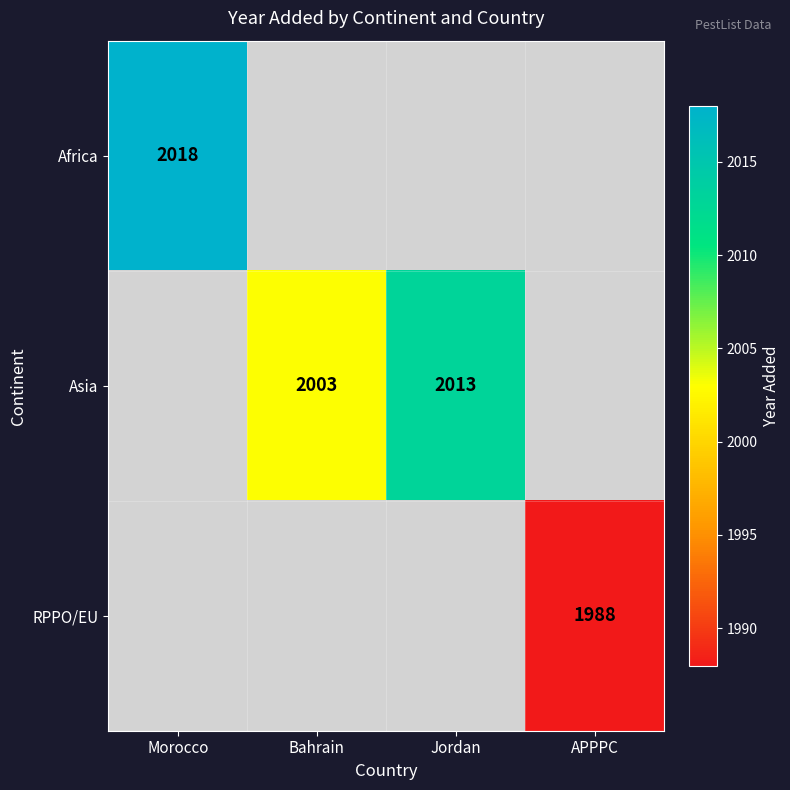

The value of Africa at Morocco is 3005. True or false?

False